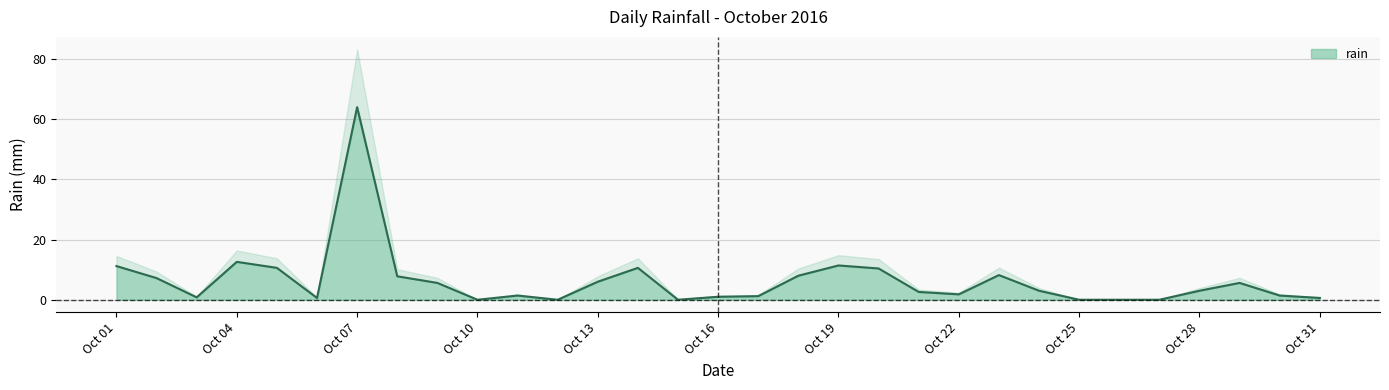

Count the number of categories in the chart.

31